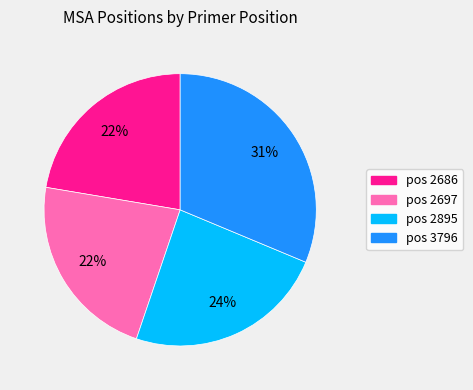

Is there any slice that represents more than half of the pie?

No